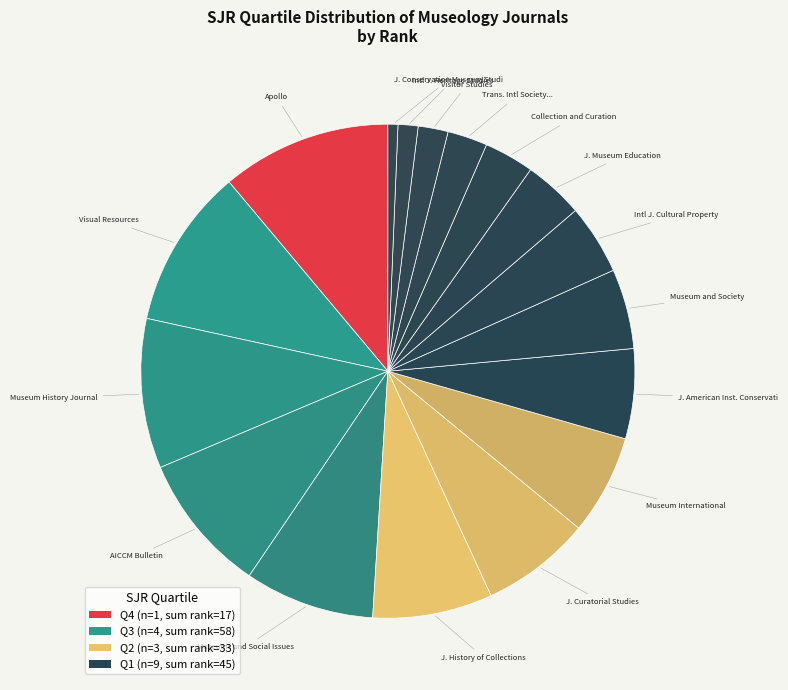

How many slices are in this pie chart?

17